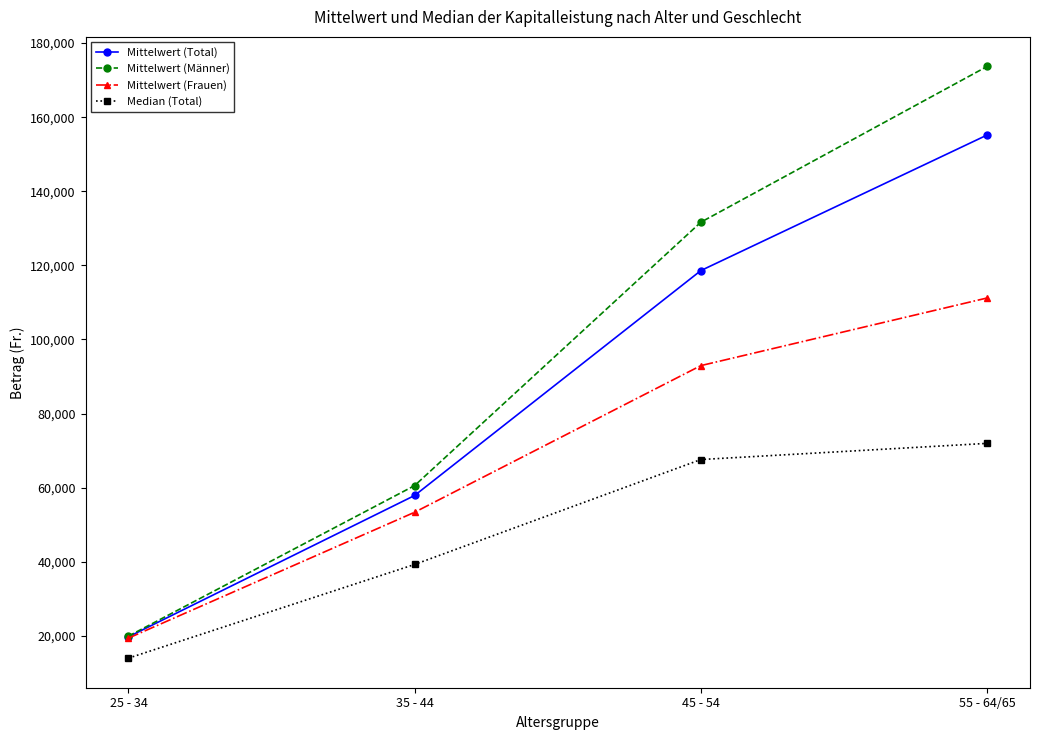

Which series has the widest spread of values?

Mittelwert (Männer)